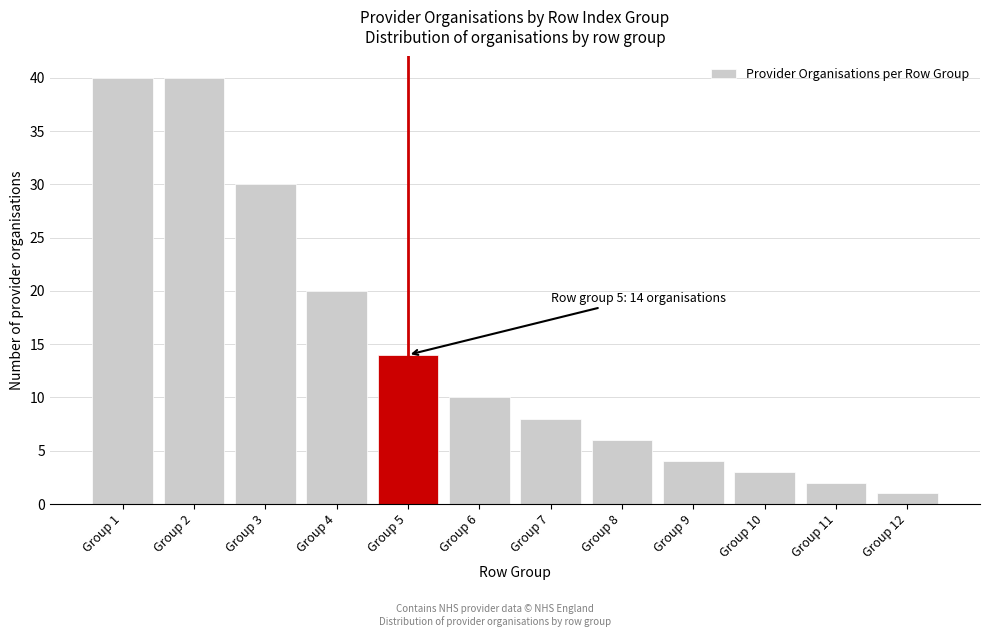

Reading left to right, extract all data points from this chart.

40	40	30	20	14	10	8	6	4	3	2	1